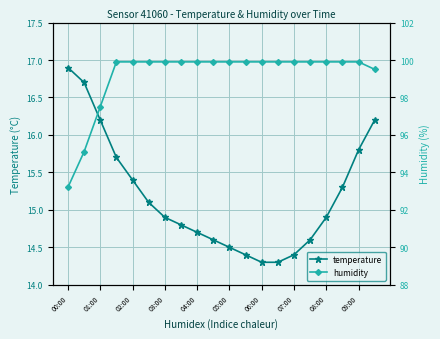

At 17, list the series in order from smallest to largest.

temperature, humidity